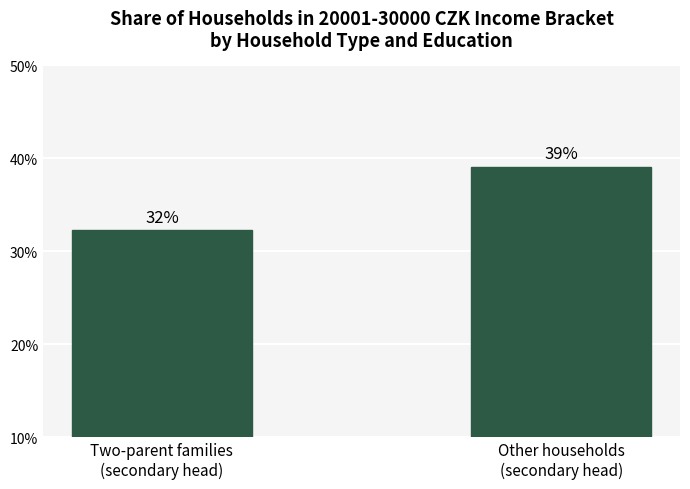

What is the smallest value displayed?

32.2